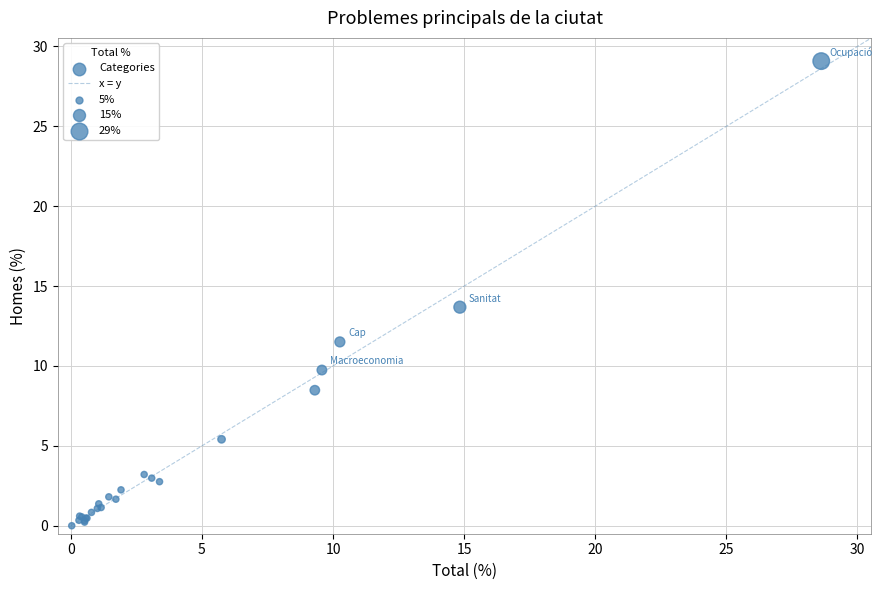

What Y value in the scatter plot is closest to 14?

13.7